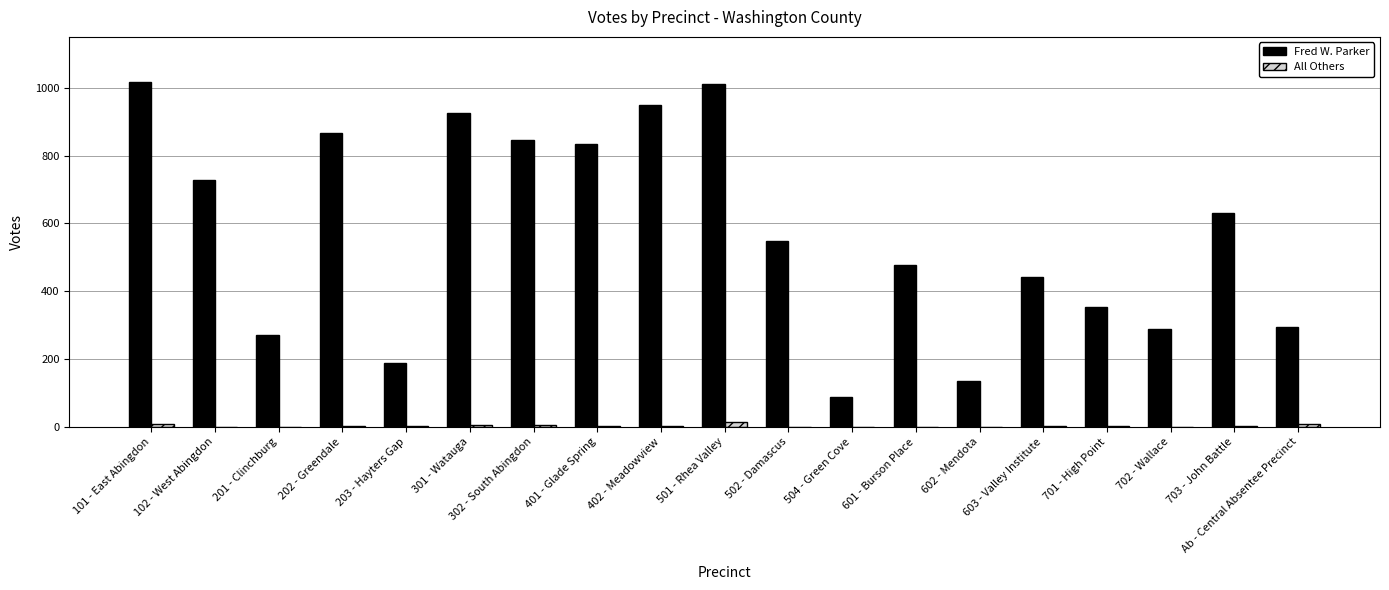

Count the number of data series in this chart.

2